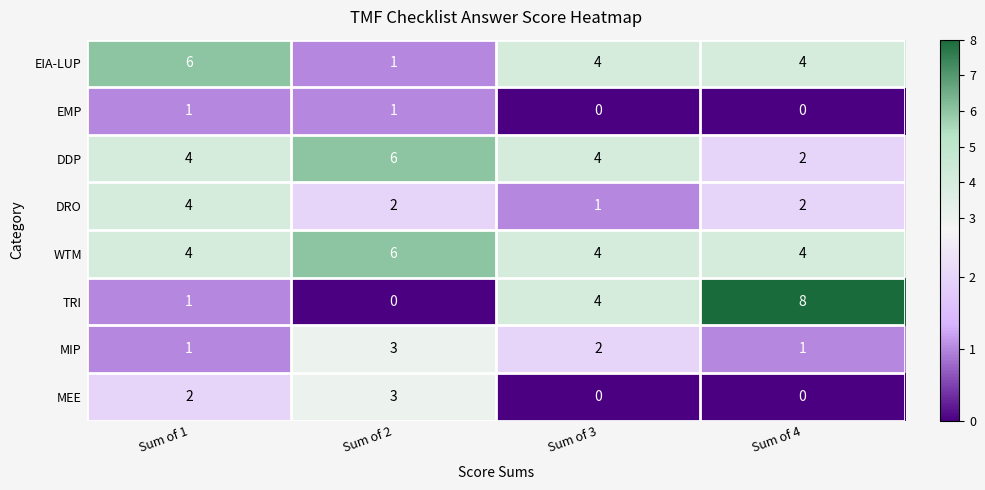

What is the spread (max minus min) of values at Sum of 3?

4